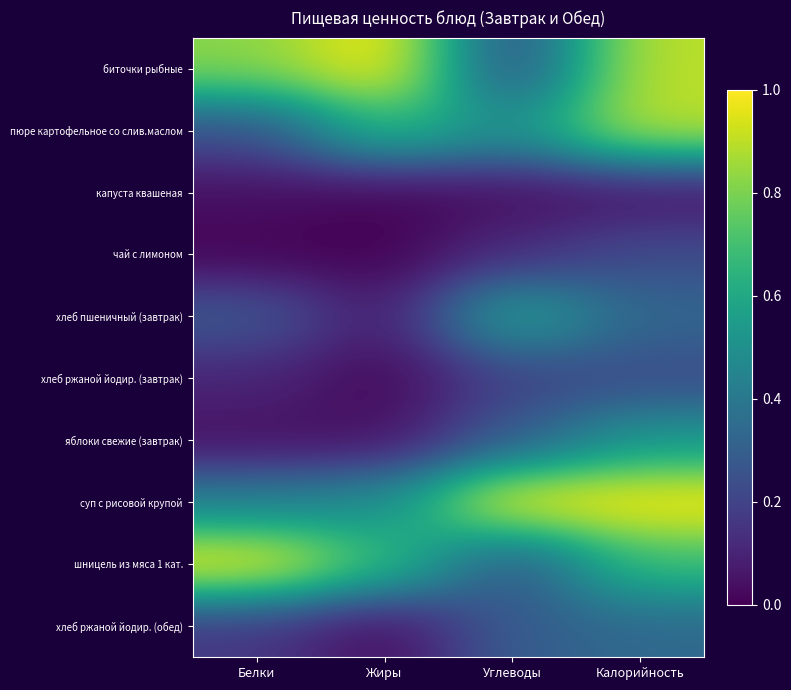

At which category is the sum across all series the highest?

Калорийность